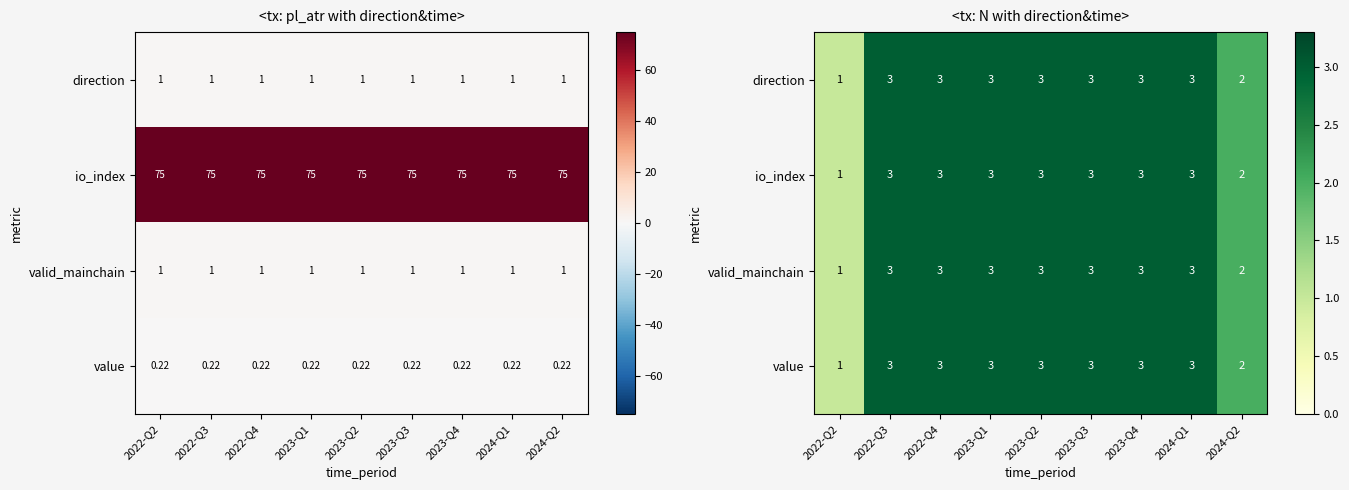

Is it true that row_2 equals 3 at 2023-Q1?

True